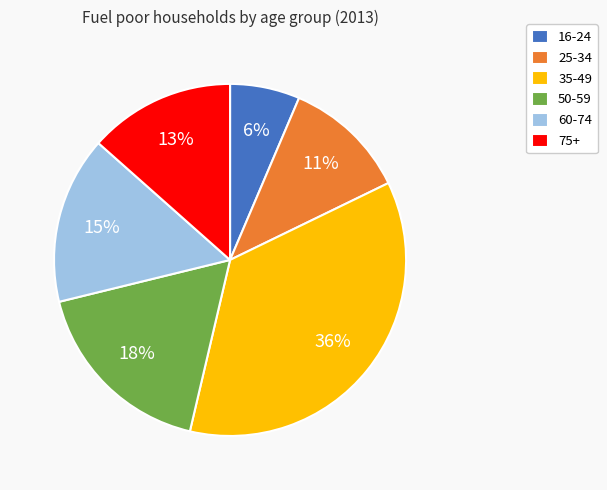

Count the number of slices in the pie.

6